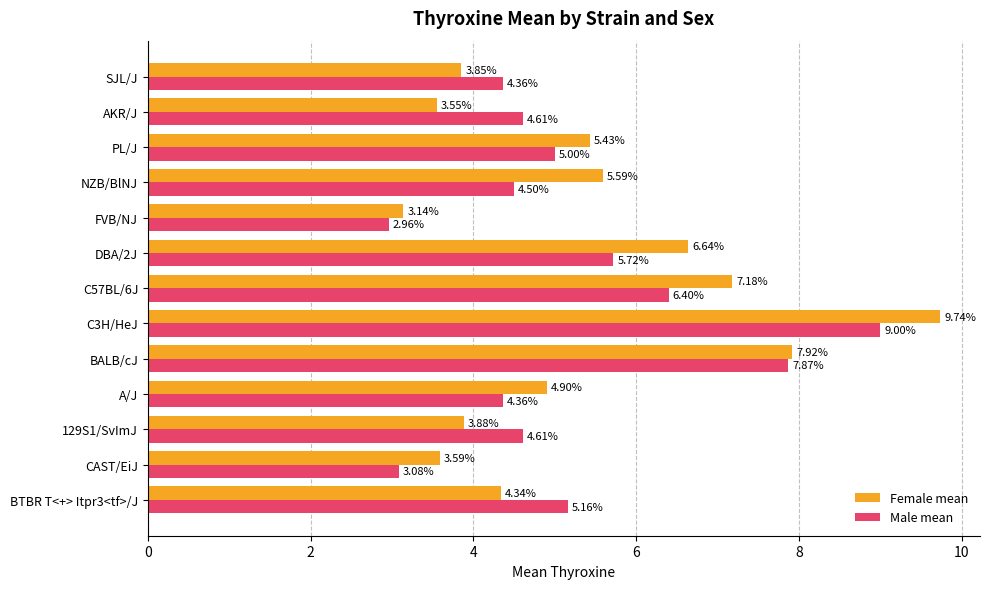

List the labels in order of Female mean value, largest first.

C3H/HeJ, BALB/cJ, C57BL/6J, DBA/2J, NZB/BlNJ, PL/J, A/J, BTBR T<+> Itpr3<tf>/J, 129S1/SvImJ, SJL/J, CAST/EiJ, AKR/J, FVB/NJ